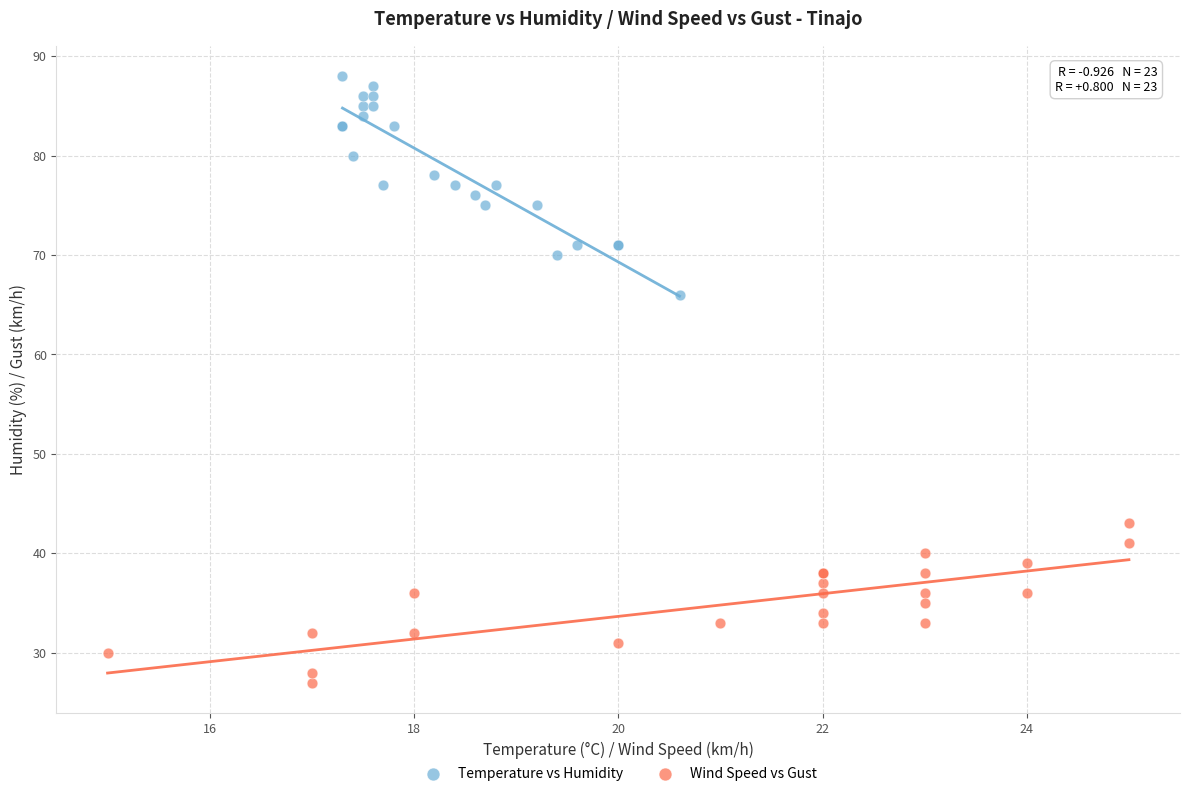

Which series contains the lowest Y value?

Wind Speed vs Gust